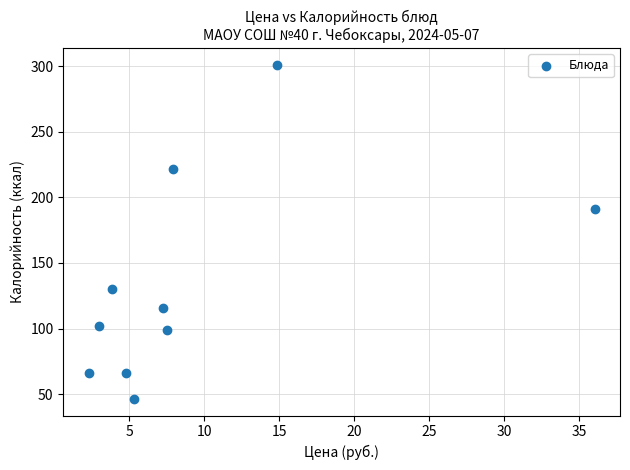

What is the average X value?

9.3